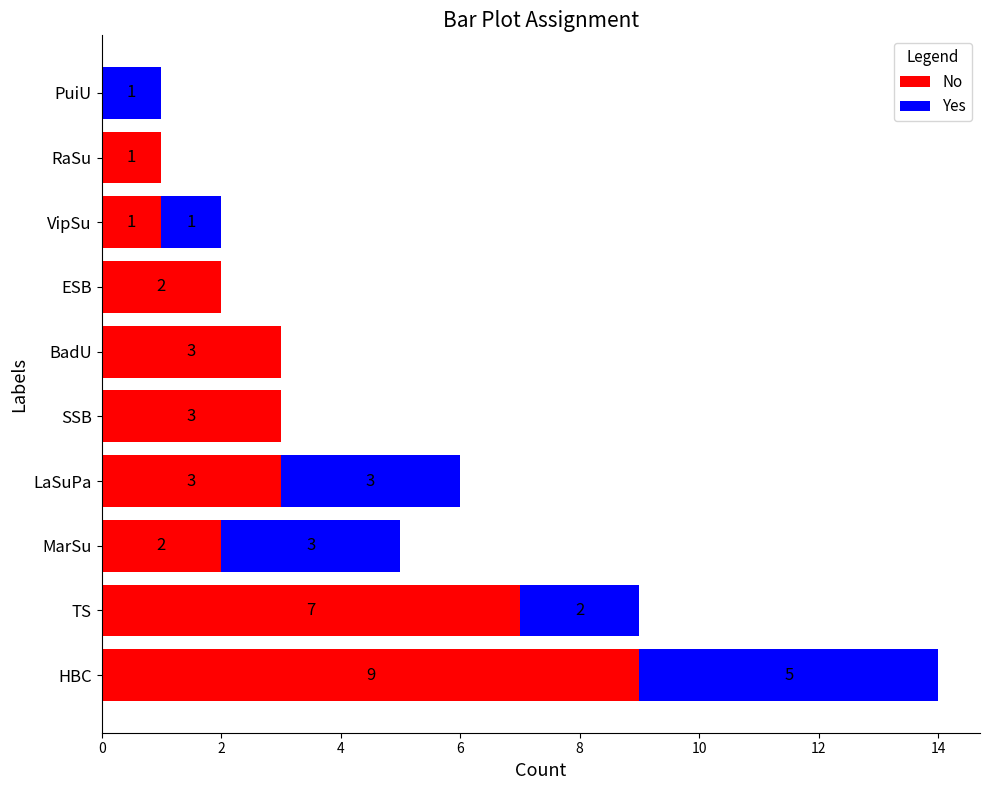

True or false: No has a value of 2 at ESB.

True